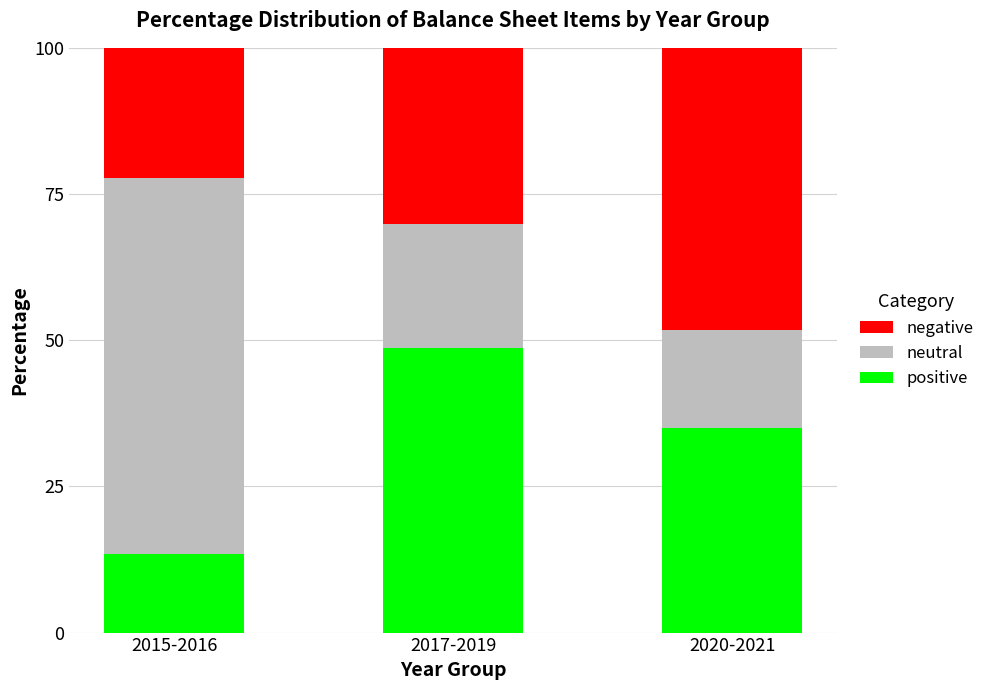

Is it true that positive equals 69.9 at 2017-2019?

False